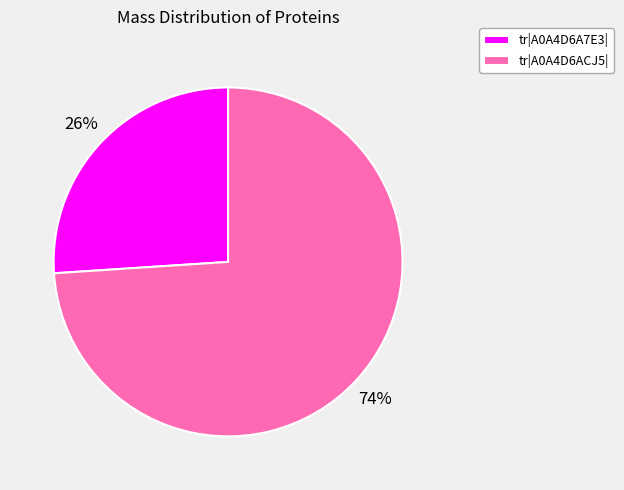

Rank the categories by value from lowest to highest.

tr|A0A4D6A7E3|, tr|A0A4D6ACJ5|